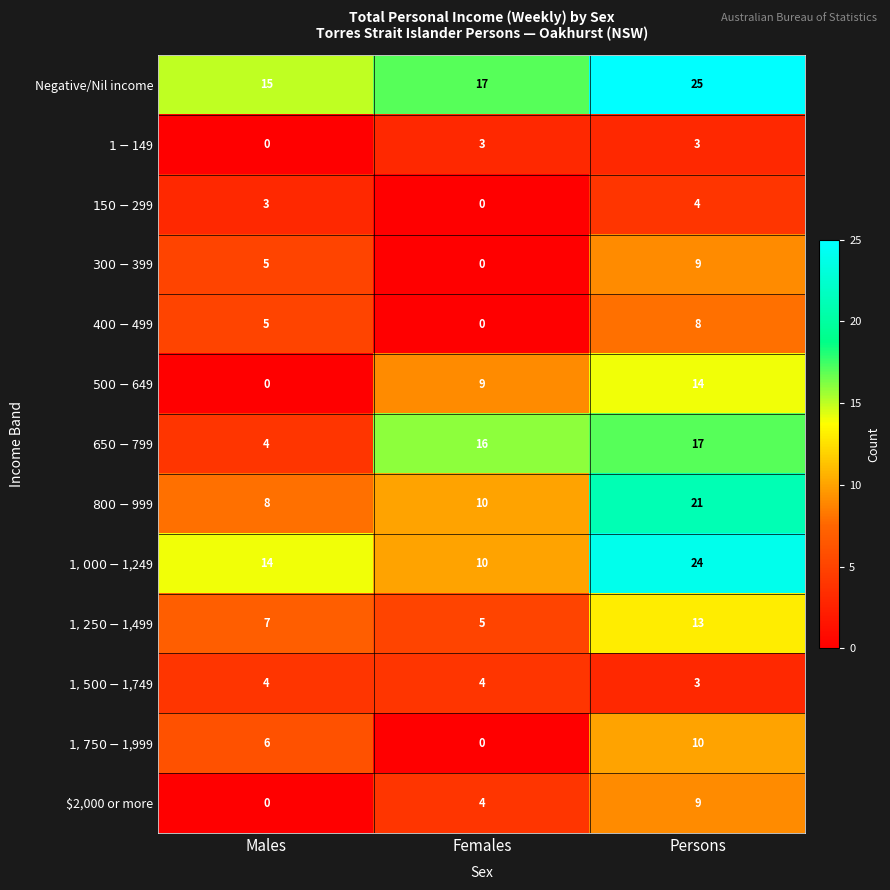

How many Negative/Nil income values are between 15 and 25?

3